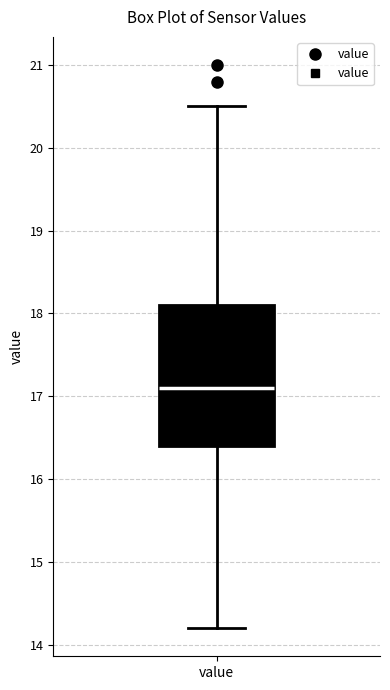

Transcribe this box plot: give where the median line is, the range the box spans, and where the two whiskers end, as read against the y-axis. The values are not printed on the chart, so give them approximately, as read against the axis.

median 17.1, box 16.4 to 18.1, whiskers 14.2 to 20.5